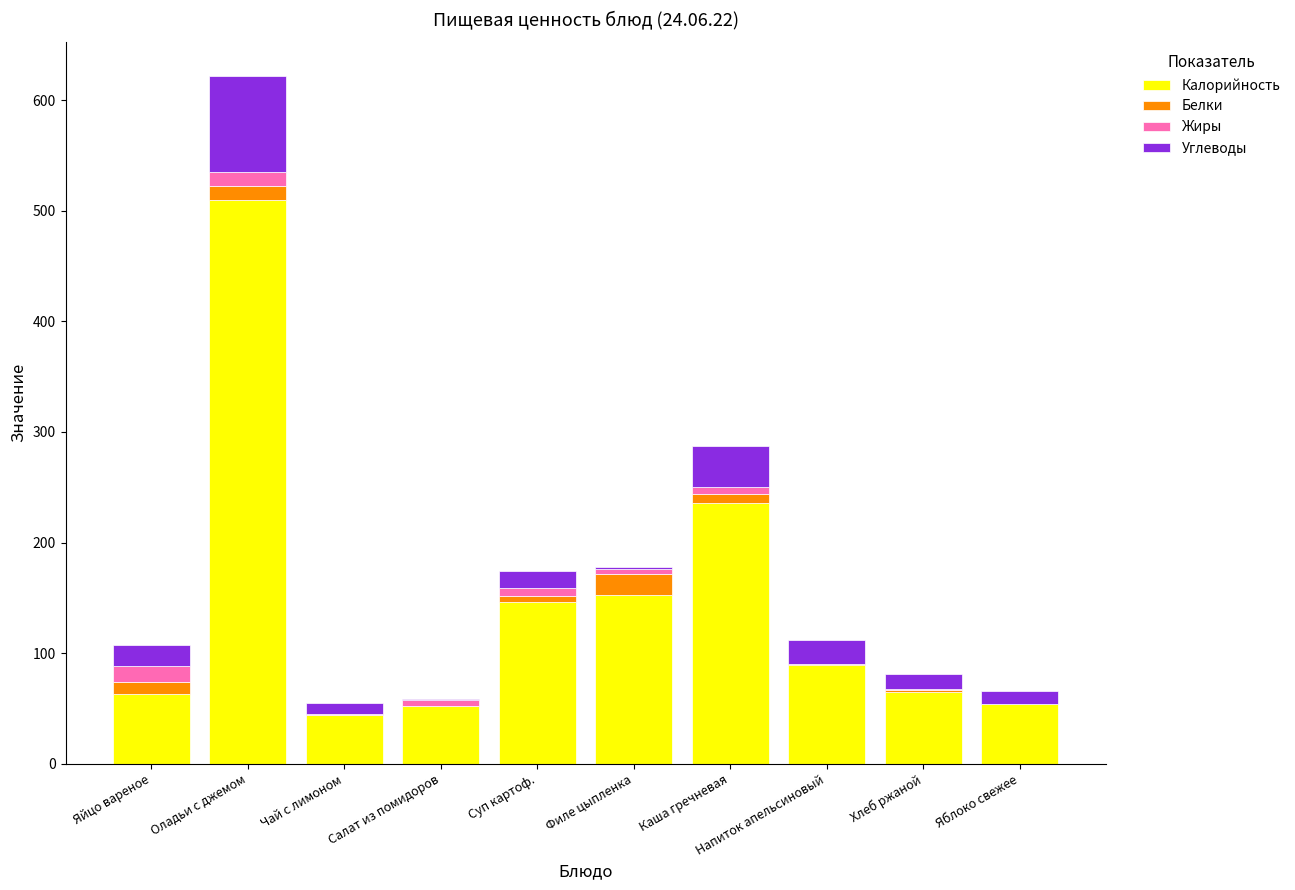

Does the chart contain stacked bars?

Yes